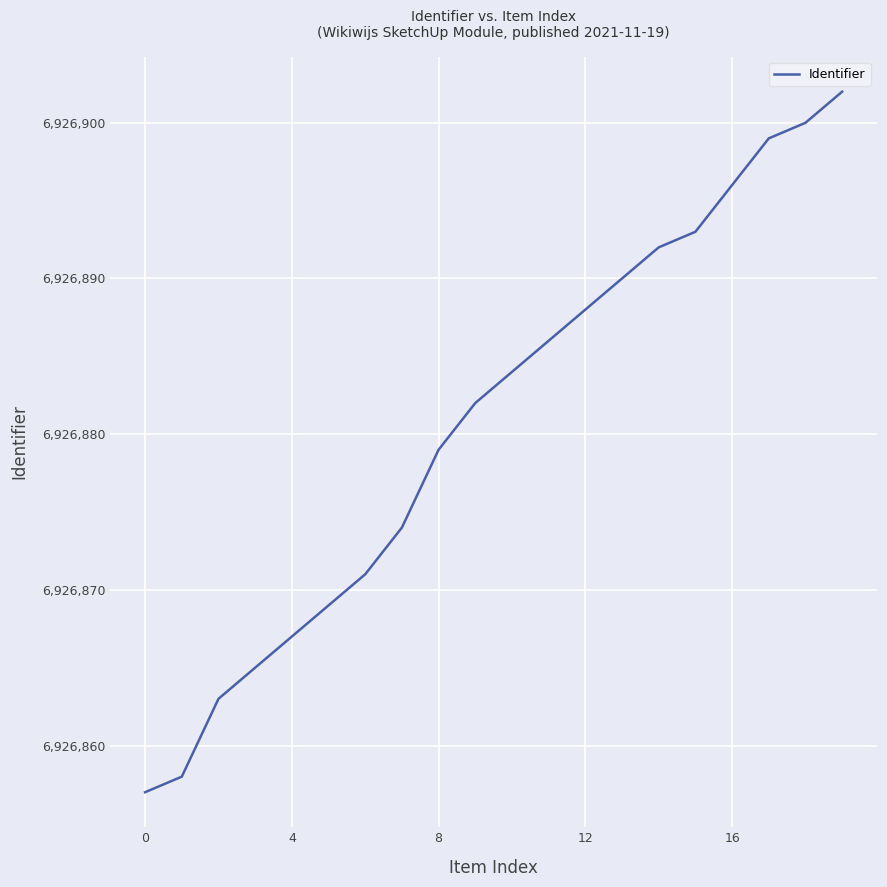

What is the difference between the maximum and minimum values?

45